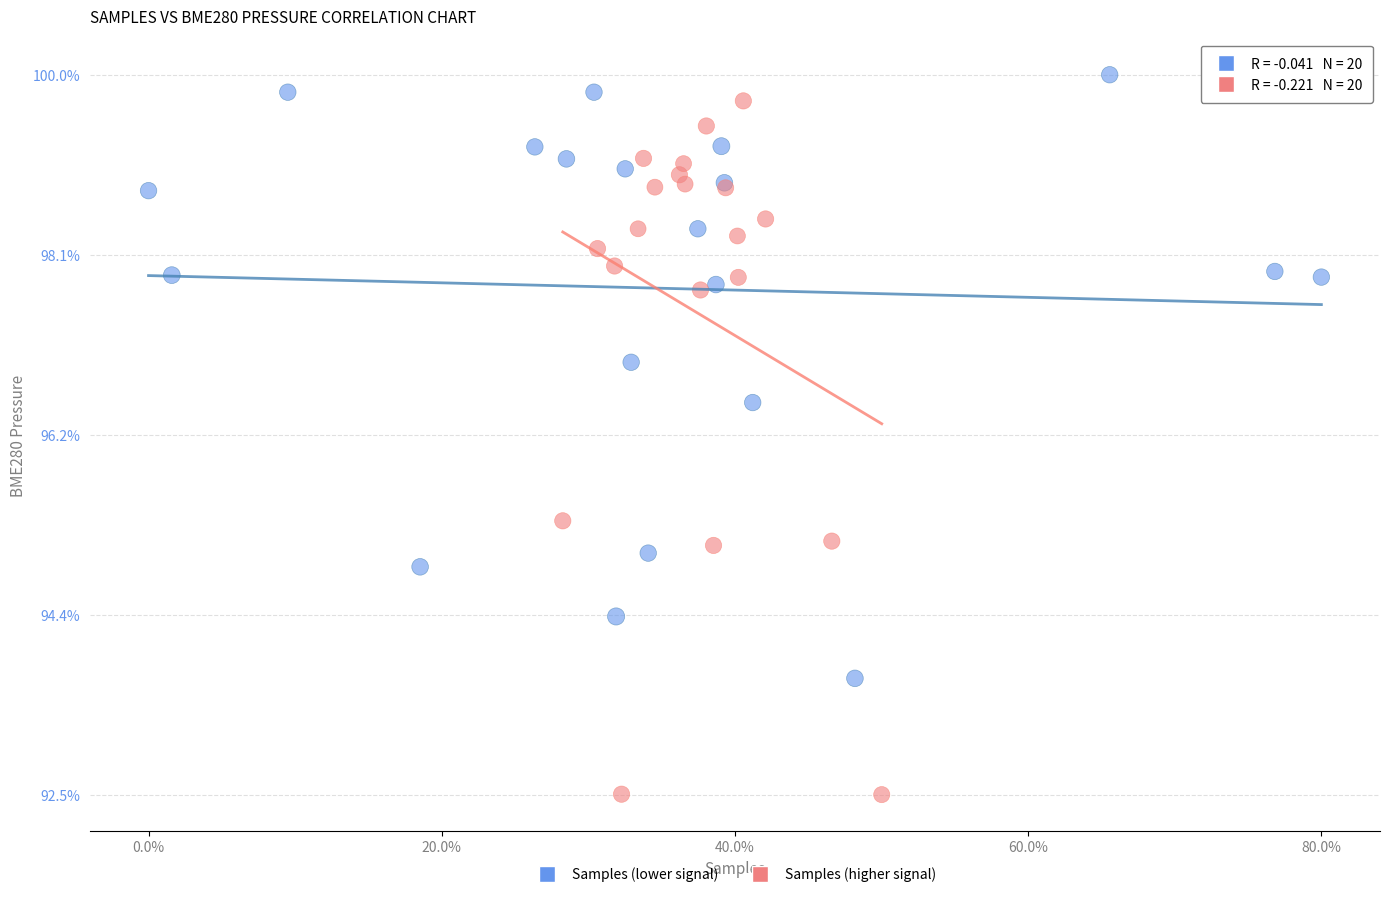

What are all the series names shown in the legend?

Samples (lower signal), Samples (higher signal)